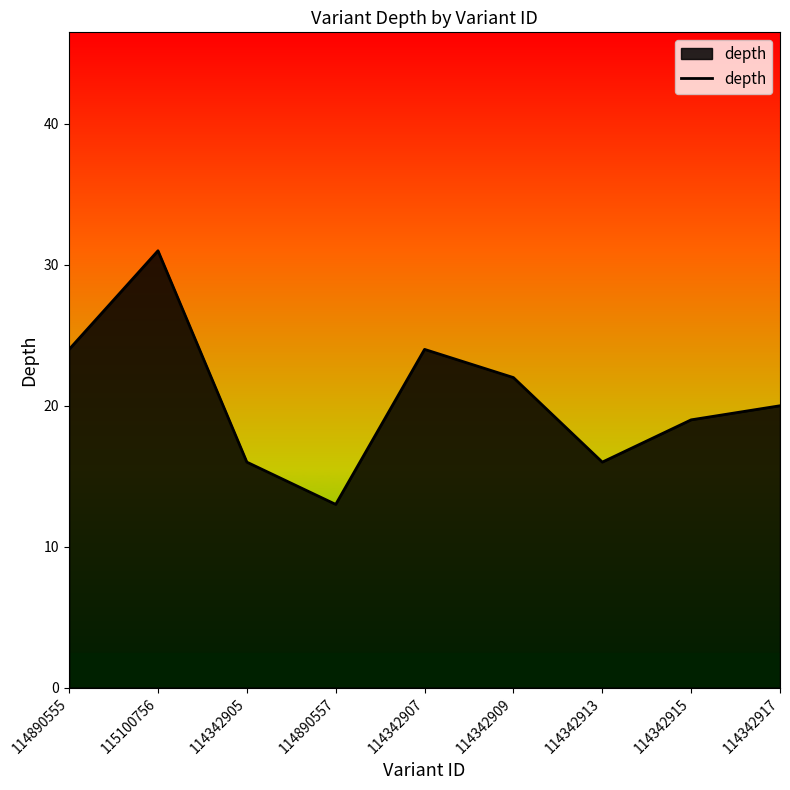

Where is the data nearest to the value 22?

114342909